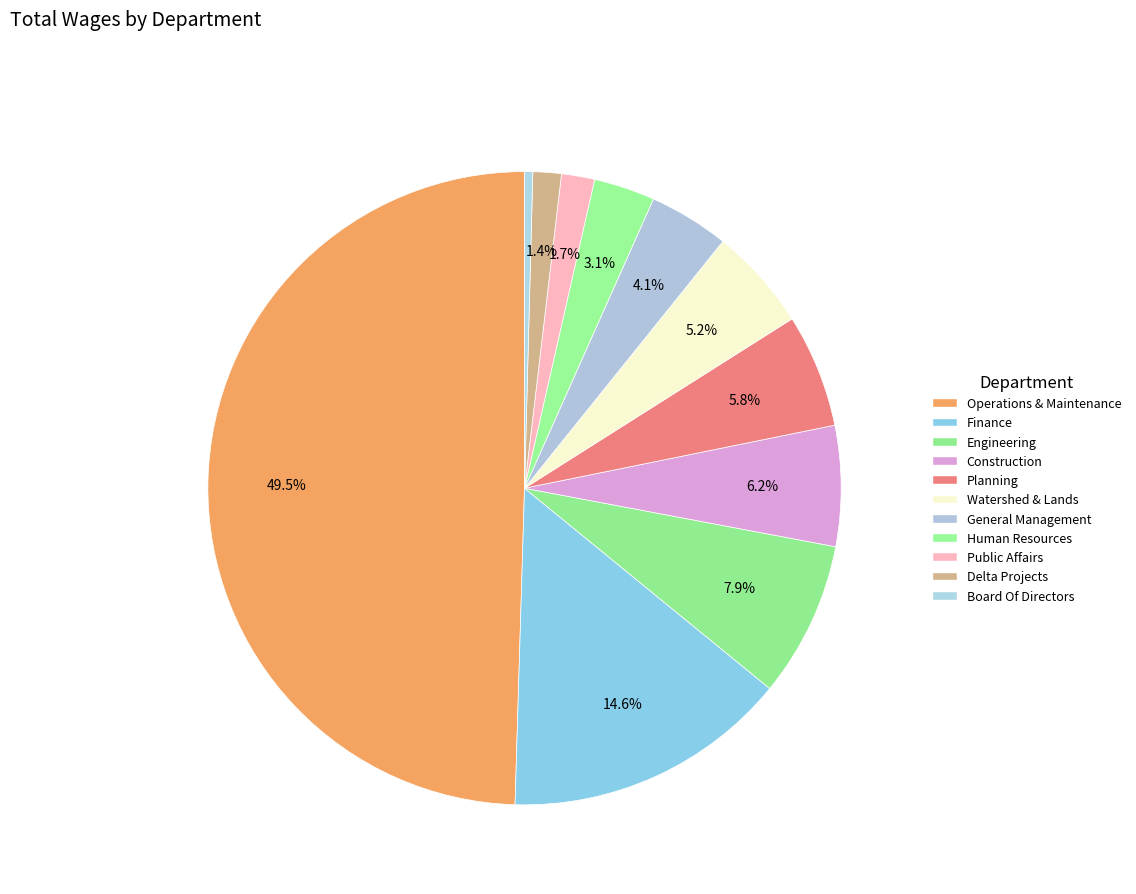

How many slices are in this pie chart?

11